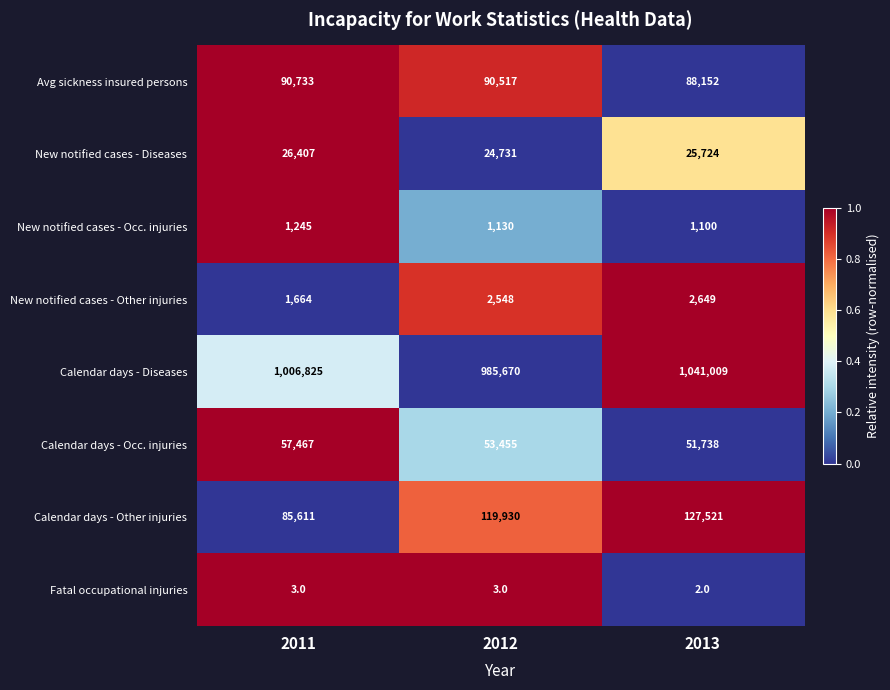

The value of Calendar days - Occ. injuries at 2013 is 17145. True or false?

False